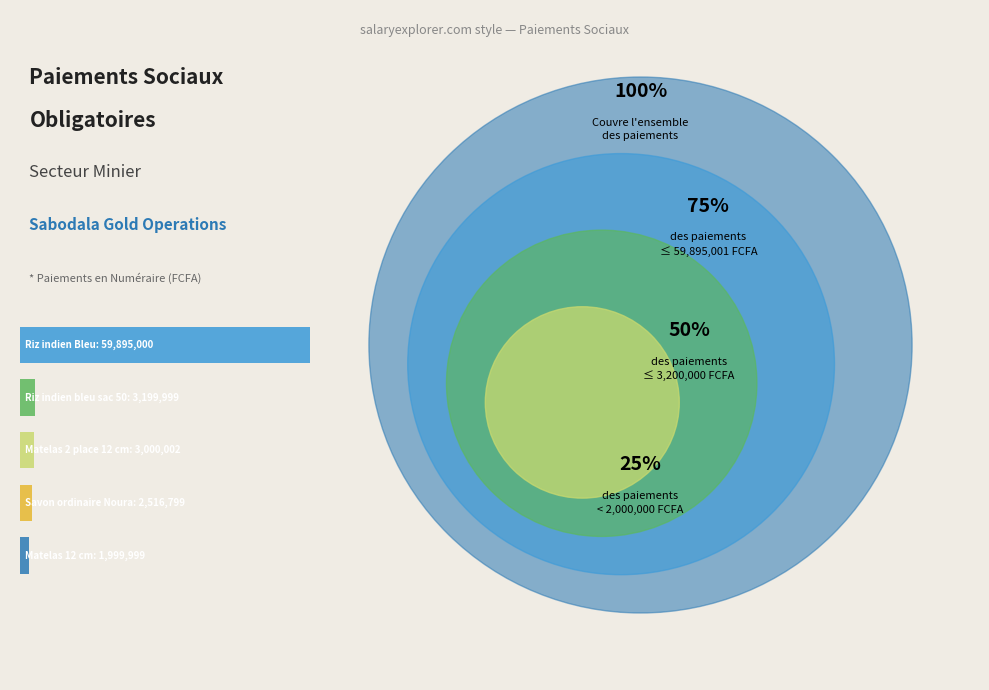

Rank the categories by value from highest to lowest.

Riz indien Bleu, Riz indien bleu sac 50kg, Matelas 2 place 12 cm, Savon ordinaire Noura, Matelas 12 cm